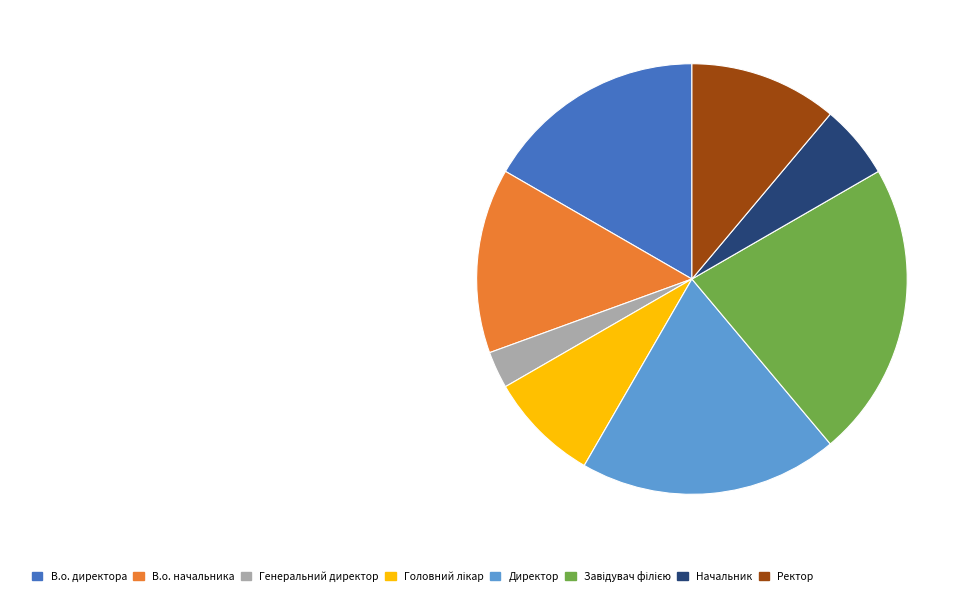

Combined, do Ректор and Директор account for over 50%?

No